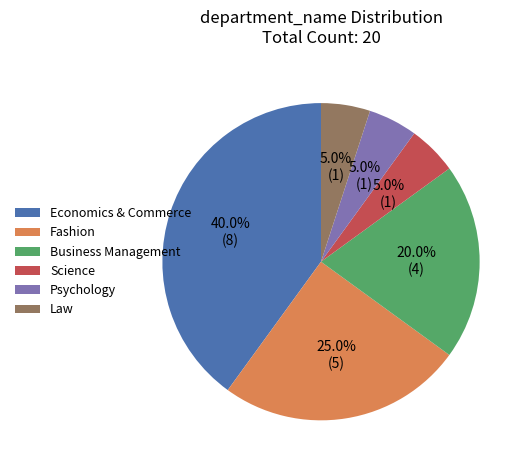

Is there any slice that represents more than half of the pie?

No